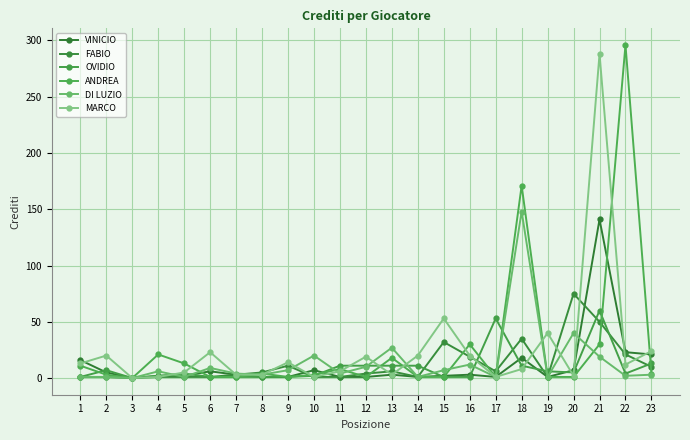

What are all the series names shown in the legend?

VINICIO, FABIO, OVIDIO, ANDREA, DI LUZIO, MARCO